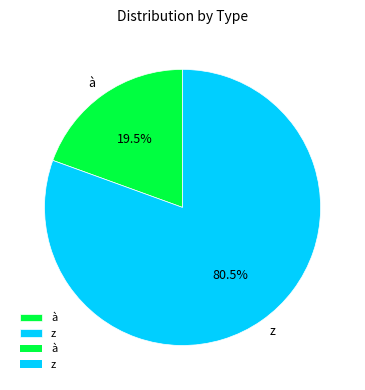

To the nearest percent, what is the average slice percentage?

50%